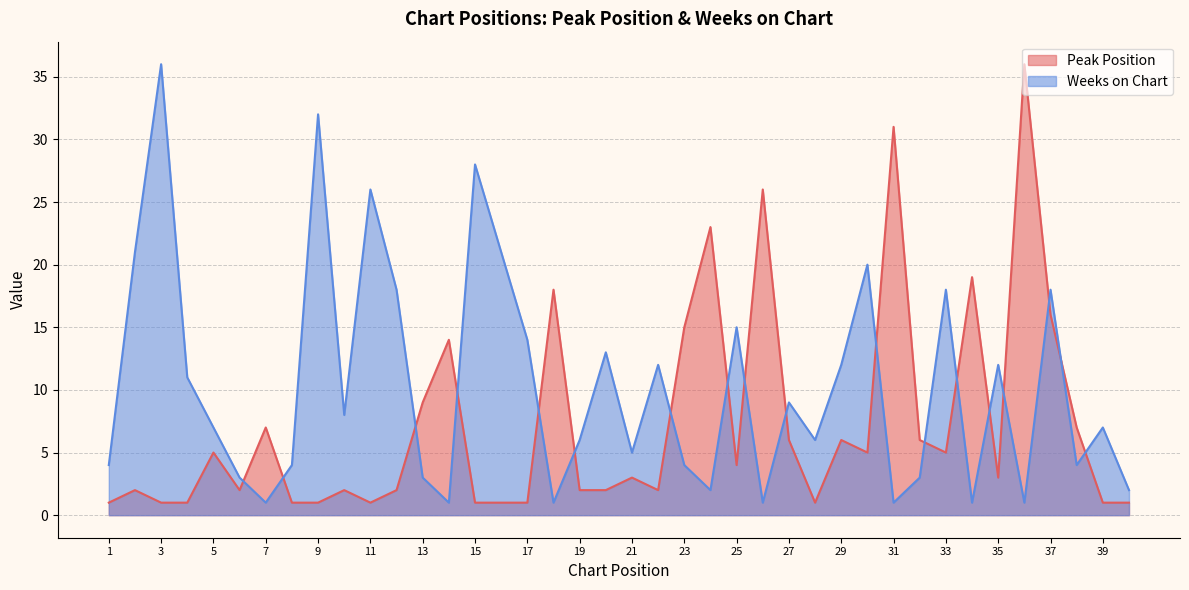

What is the value of the Weeks on Chart point at the 5th from the left?

7